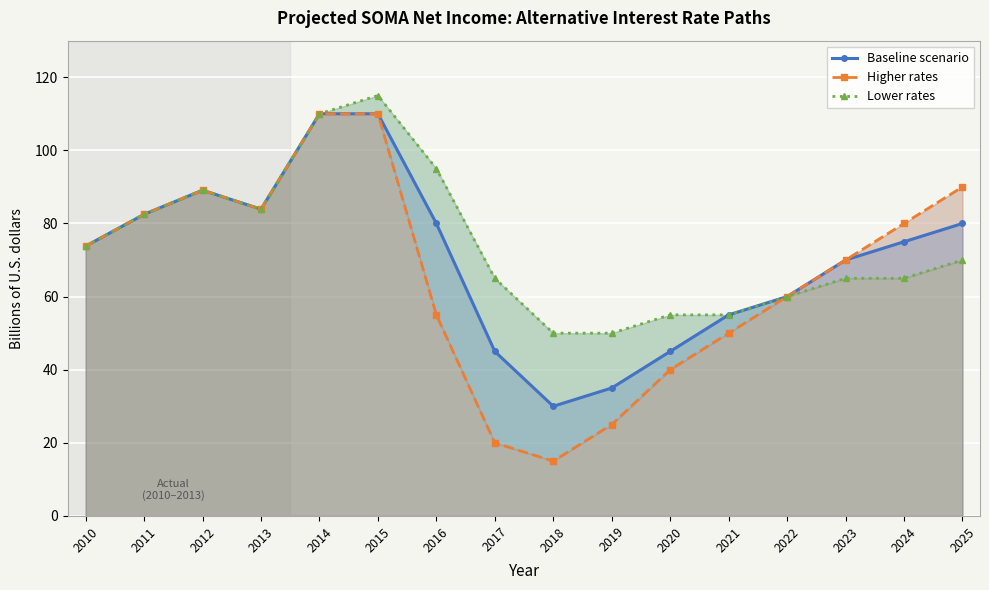

Reading left to right, extract all data points from this chart.

Baseline scenario: 73.8	82.5	89.1	83.9	110.0	110.0	80.0	45.0	30.0	35.0	45.0	55.0	60.0	70.0	75.0	80.0
Higher rates: 73.8	82.5	89.1	83.9	110.0	110.0	55.0	20.0	15.0	25.0	40.0	50.0	60.0	70.0	80.0	90.0
Lower rates: 73.8	82.5	89.1	83.9	110.0	115.0	95.0	65.0	50.0	50.0	55.0	55.0	60.0	65.0	65.0	70.0